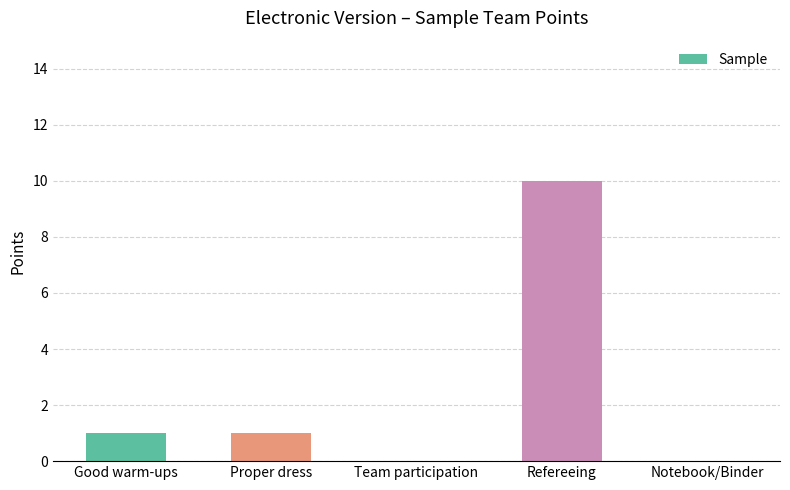

What is the change in value from Proper dress to Refereeing?

+9